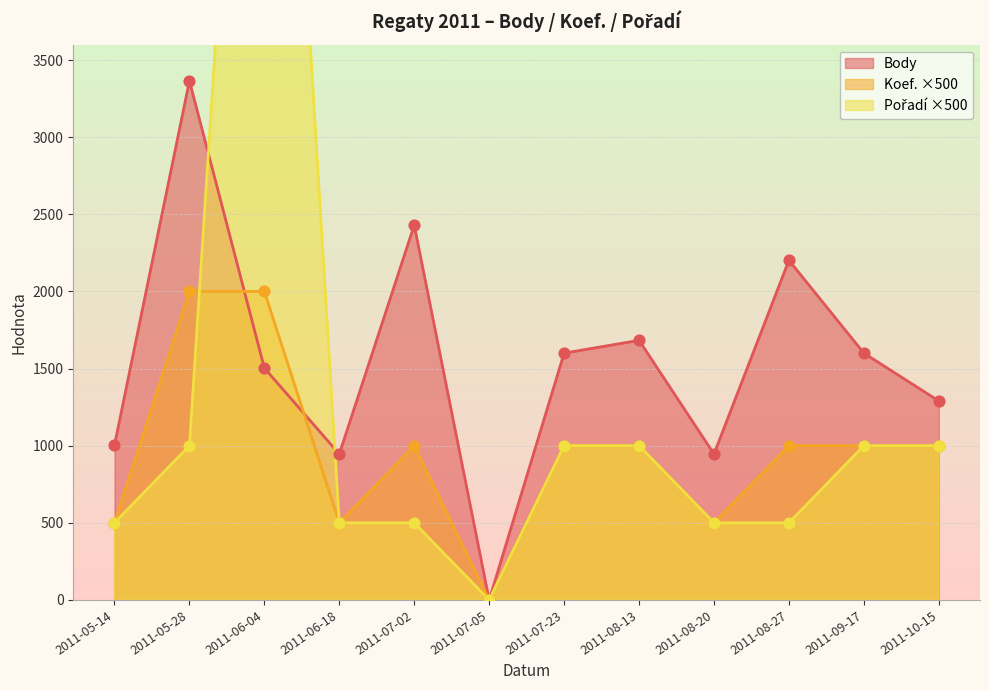

Which series has the largest total across all categories?

Body